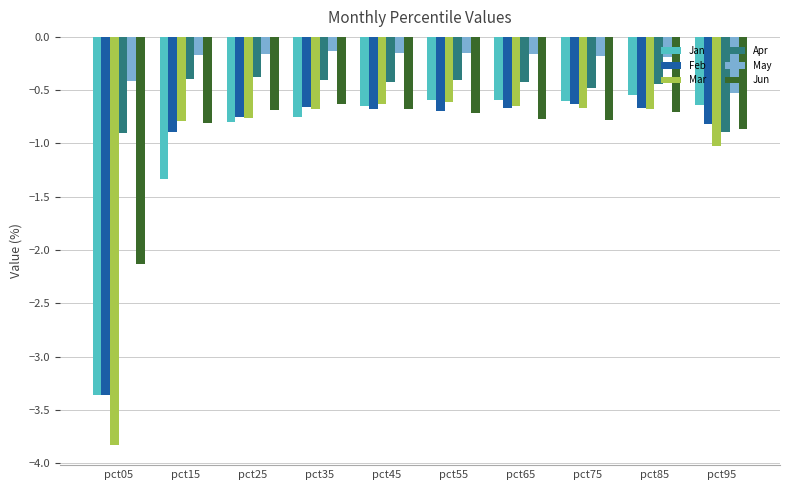

Which series has the largest range (max minus min)?

Mar